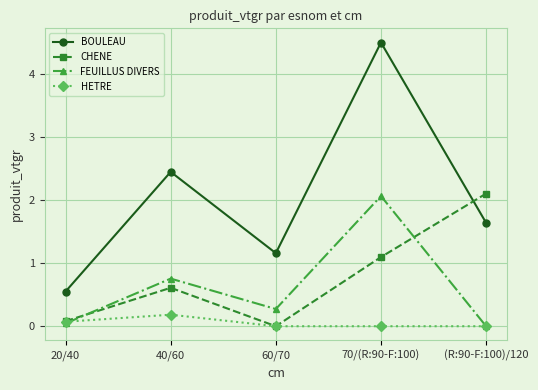

At how many categories does at least one series exceed 2?

3